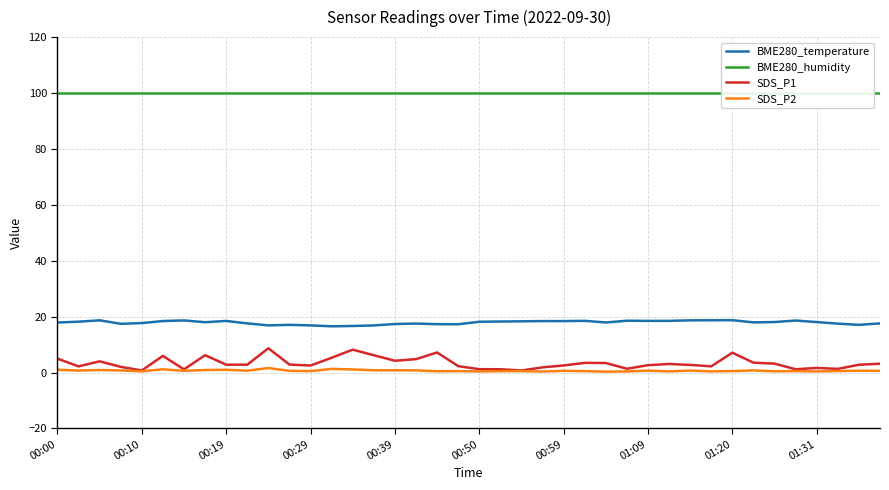

How many lines are shown in the chart?

4